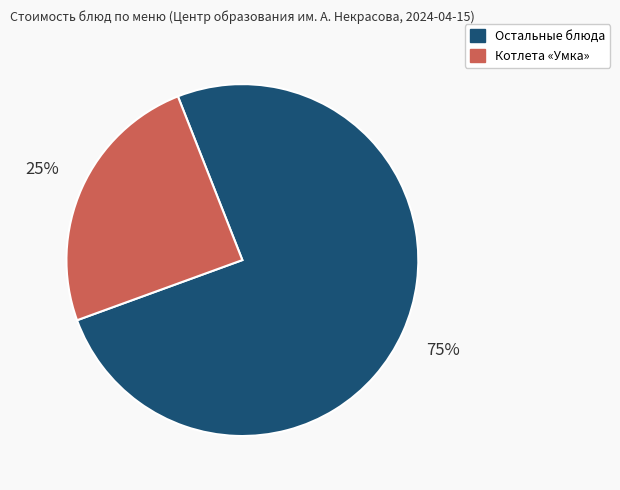

Is there a majority slice in this chart?

Yes